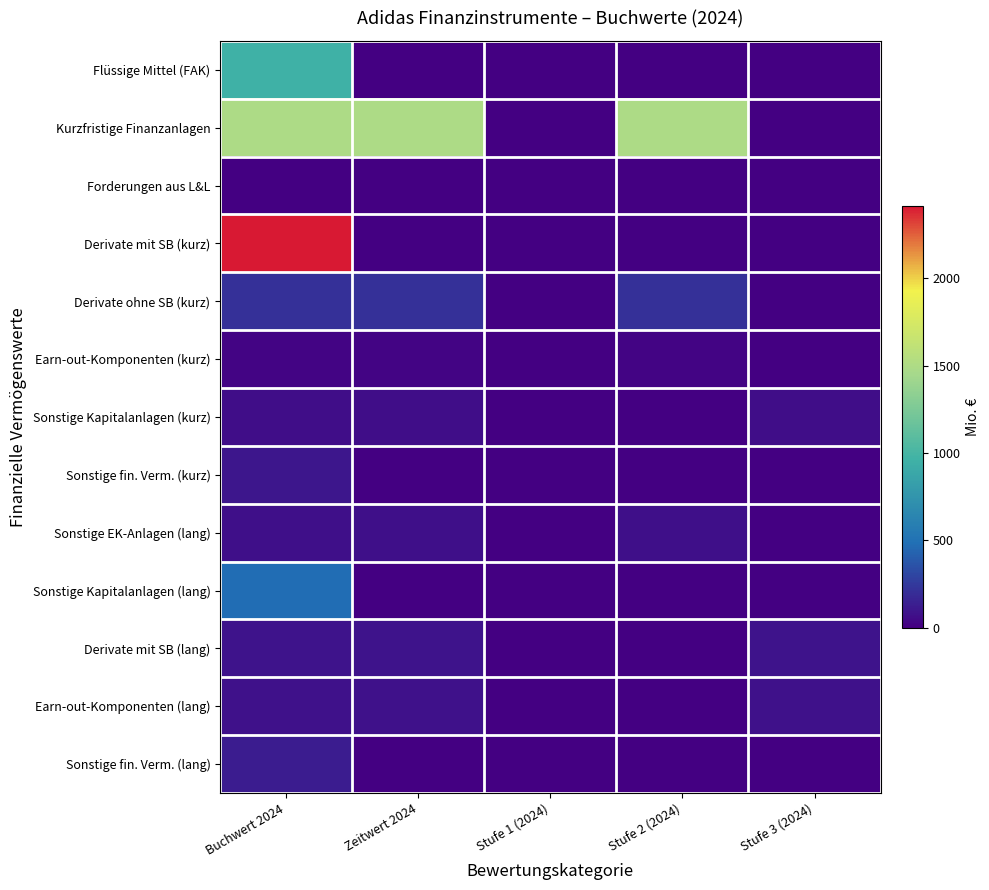

Which has a higher value, Stufe 3 (2024) or Stufe 2 (2024)?

Stufe 3 (2024)